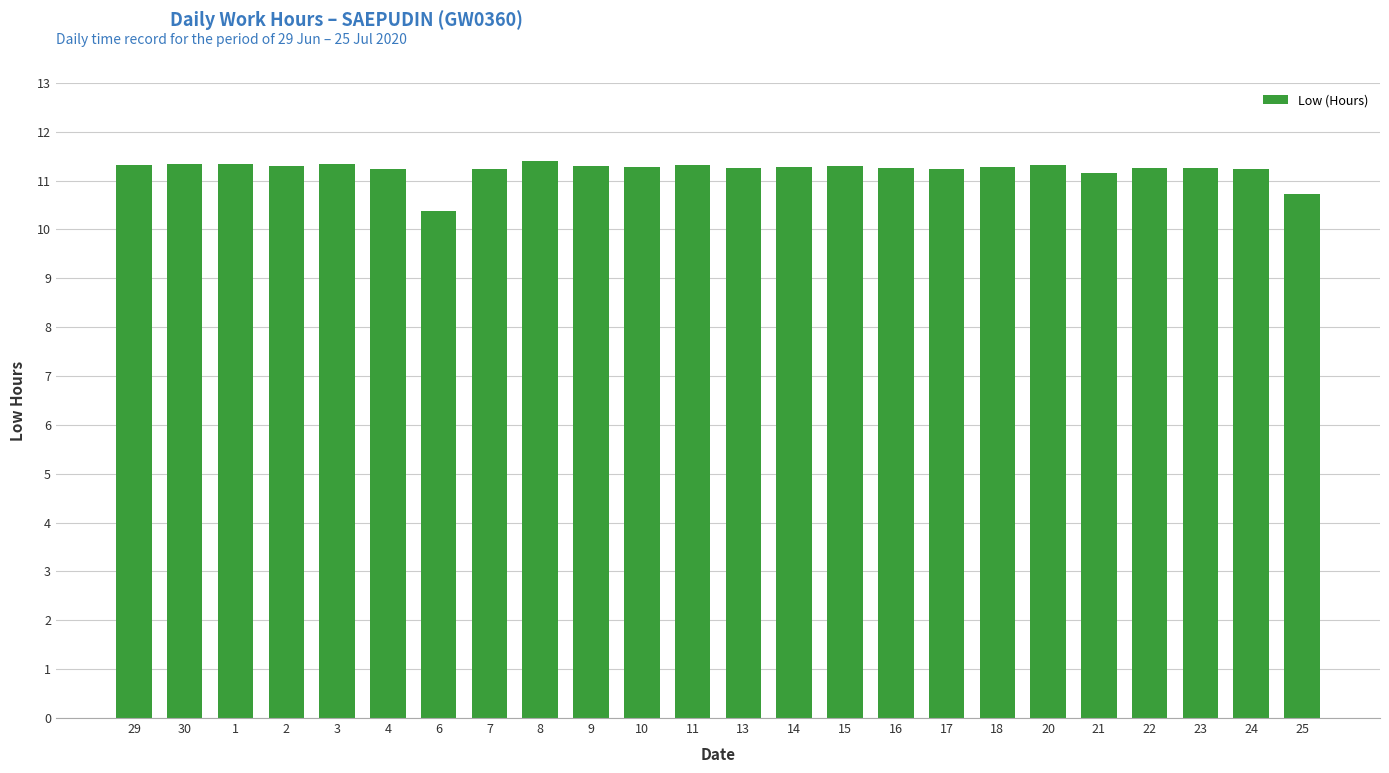

What is the sum of all values?

269.3